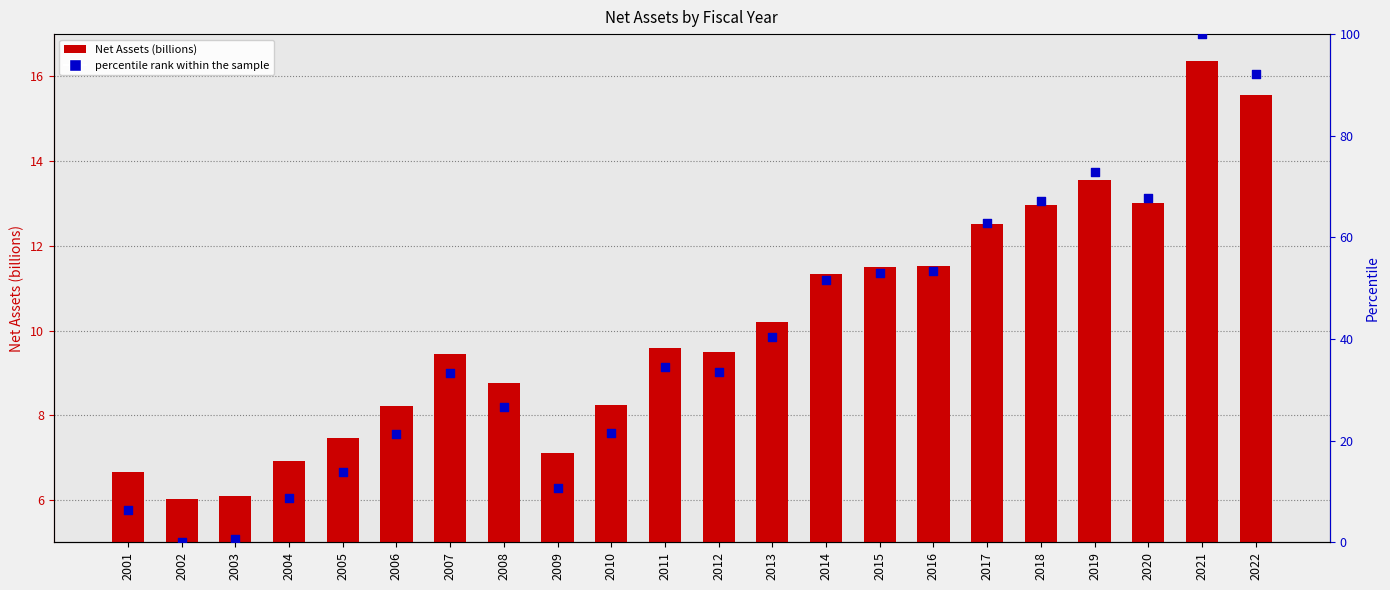

At how many categories does at least one series exceed 14?

16